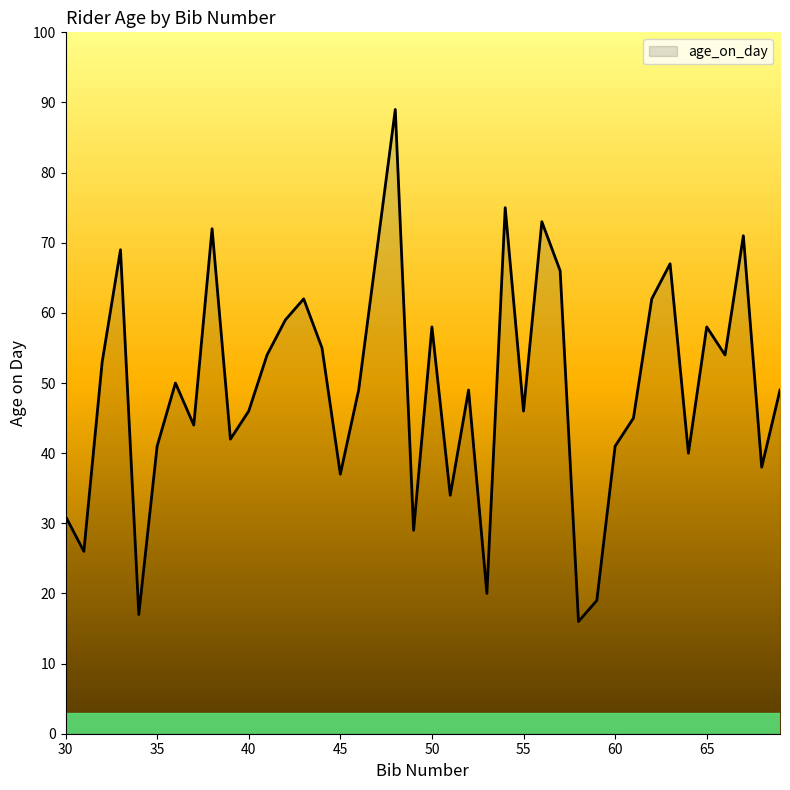

What is the difference between the maximum and minimum values?

73